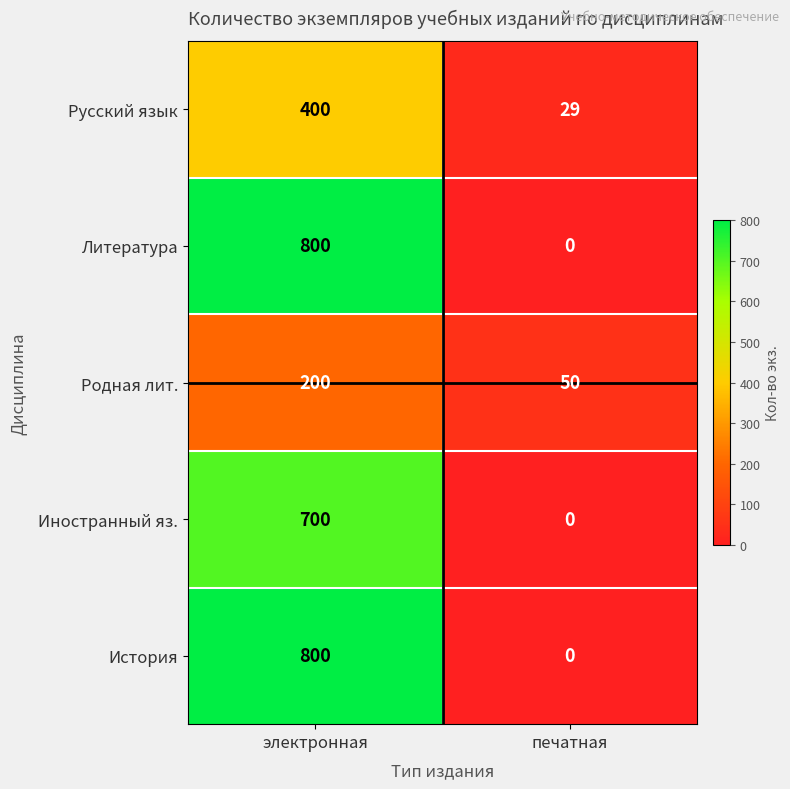

The Литература series shows 1382 at электронная. True or false?

False